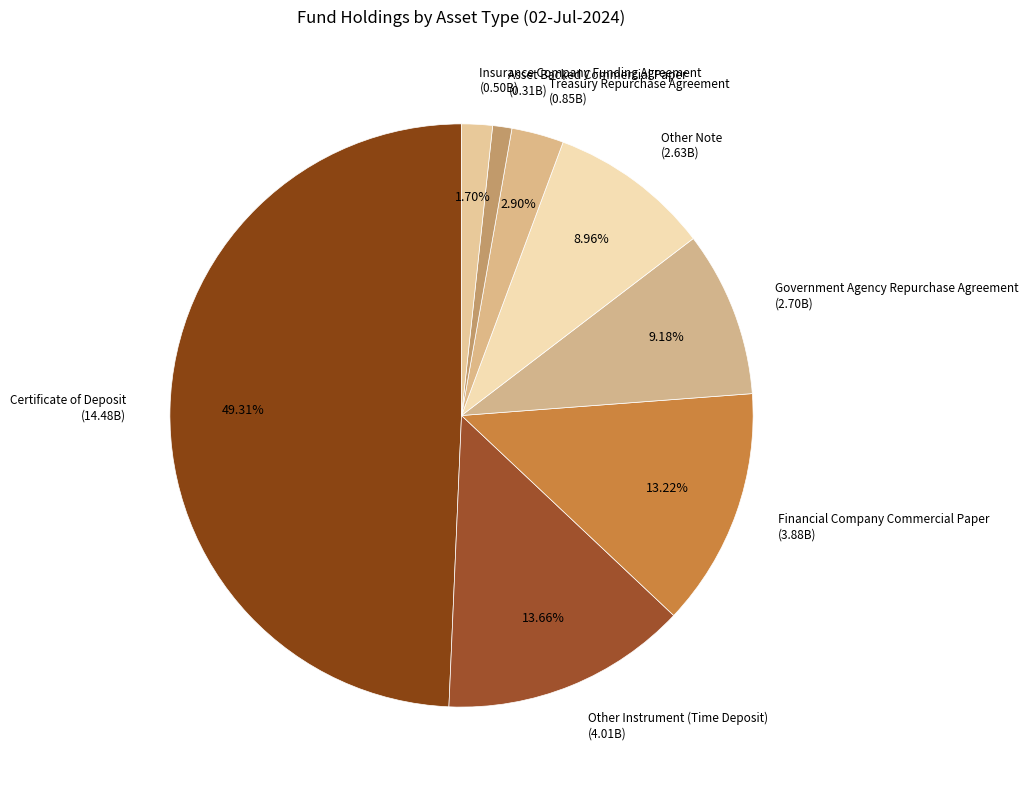

Which category has the biggest portion of the pie?

Certificate of Deposit